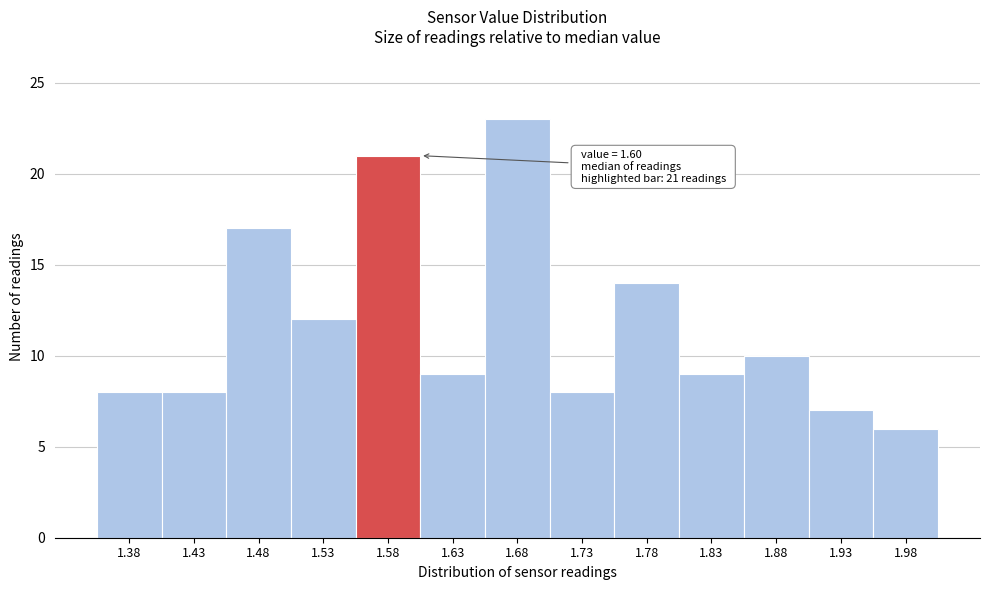

Which range on the x-axis has the tallest bar?

1.65 to 1.70